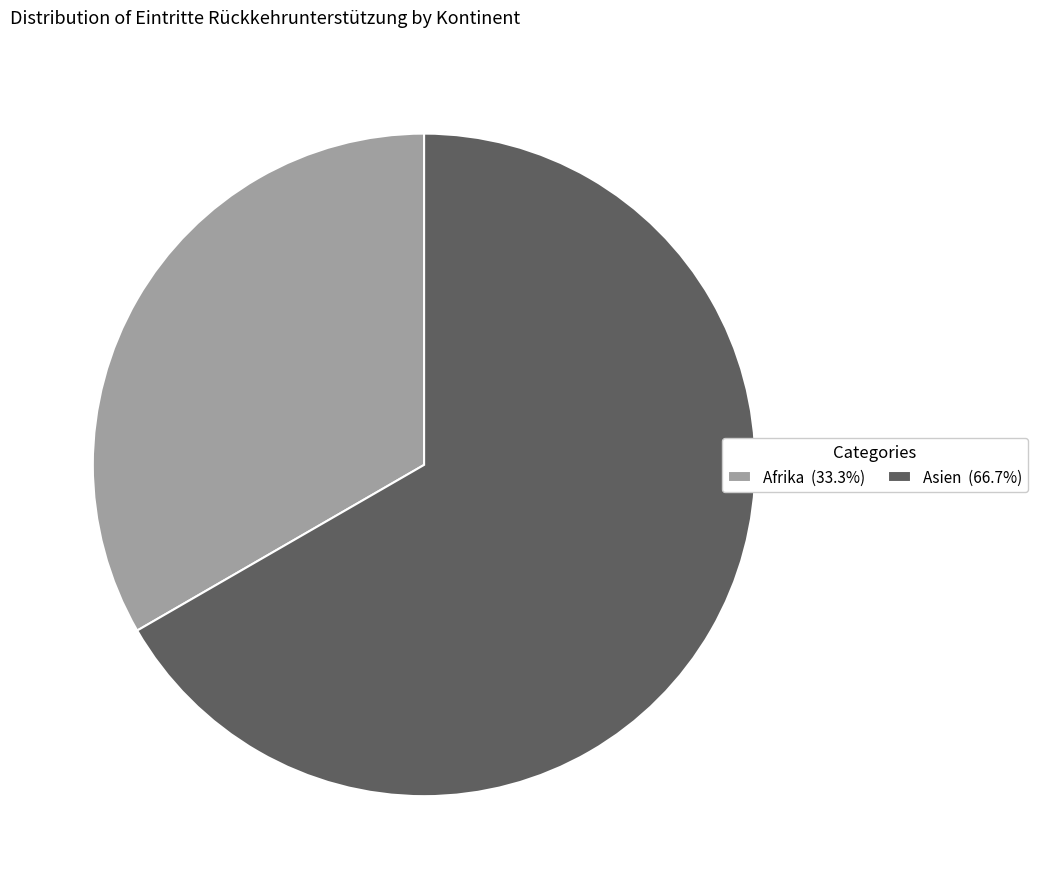

How many slices are in this pie chart?

2